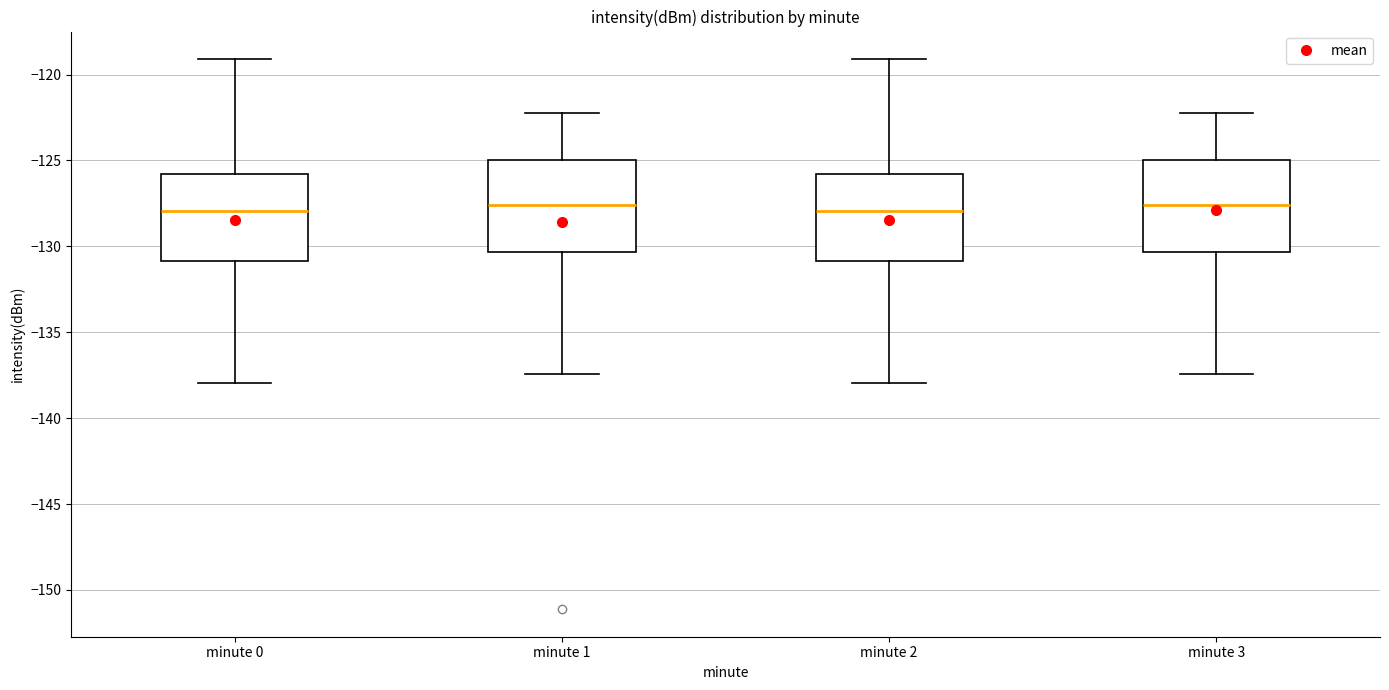

Reading left to right, transcribe this box plot: for each box, give where its median line is, the range the box spans, and where its two whiskers end, as read against the y-axis. The values are not printed on the chart, so give them approximately, as read against the axis.

minute 0: median -128.0, box -131.0 to -126.0, whiskers -138.0 to -119.0
minute 1: median -127.5, box -130.5 to -125.0, whiskers -137.5 to -122.0
minute 2: median -128.0, box -131.0 to -126.0, whiskers -138.0 to -119.0
minute 3: median -127.5, box -130.5 to -125.0, whiskers -137.5 to -122.0